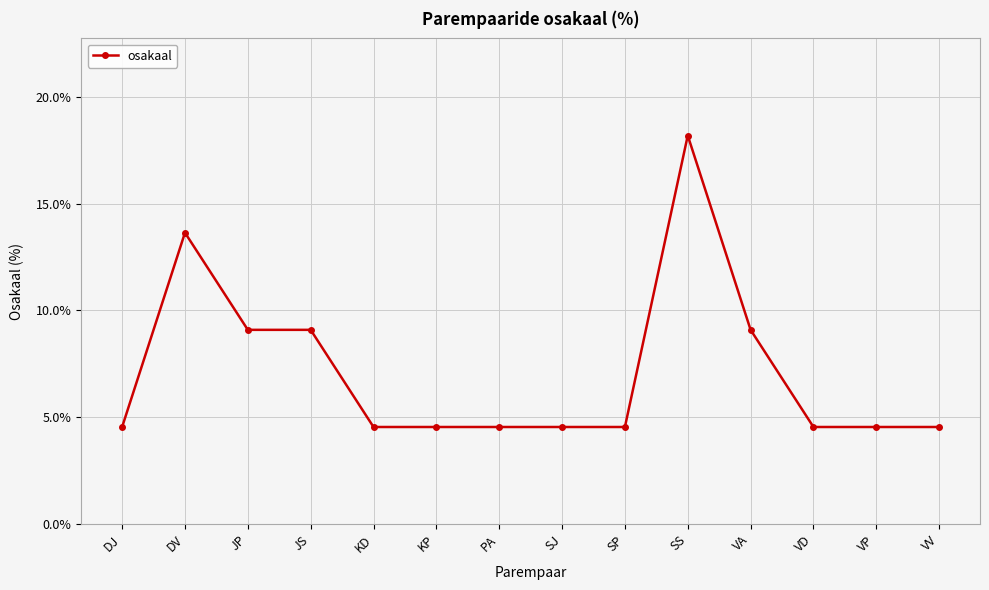

True or false: there are more than 1 points higher than both neighbors.

True